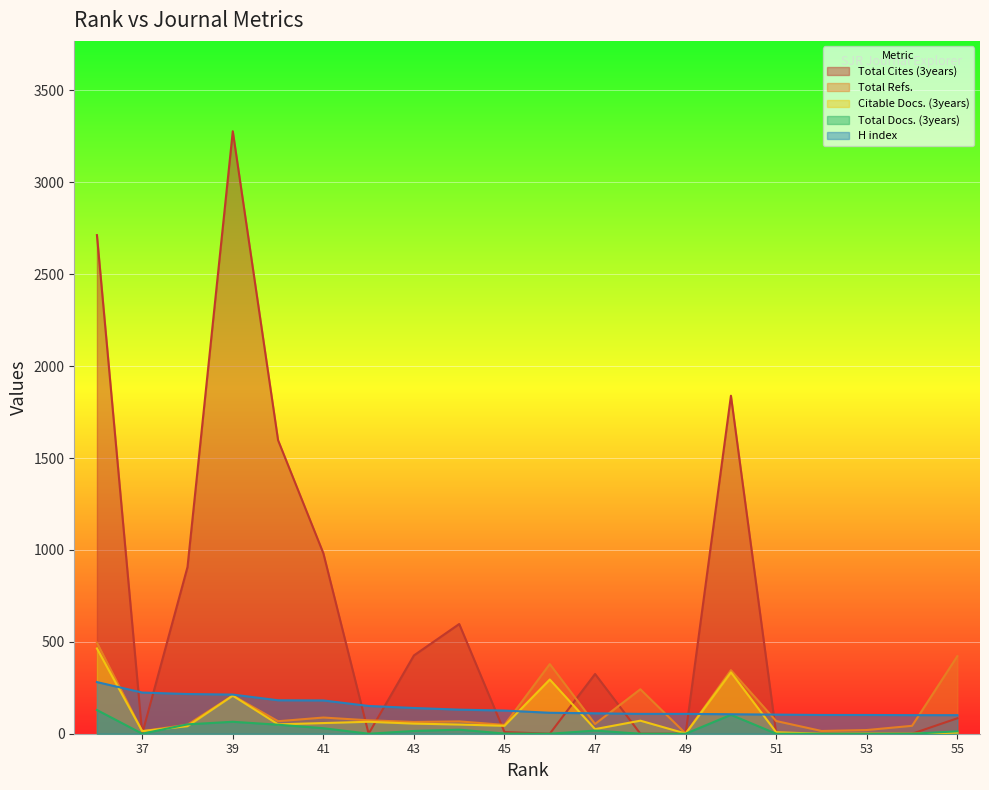

Reading right to left, what are all the values shown in this chart?

H index: 36=281	37=224	38=216	39=213	40=182	41=181	42=151	43=140	44=131	45=126	46=114	47=111	48=108	49=108	50=106	51=104	52=102	53=102	54=101	55=101
Total Docs. (3years): 36=129	37=0	38=51	39=65	40=49	41=30	42=0	43=15	44=22	45=1	46=0	47=17	48=0	49=0	50=103	51=0	52=0	53=0	54=0	55=13
Citable Docs. (3years): 36=464	37=14	38=41	39=207	40=51	41=58	42=65	43=55	44=50	45=43	46=295	47=25	48=71	49=1	50=334	51=8	52=0	53=1	54=0	55=6
Total Cites (3years): 36=2713	37=0	38=907	39=3278	40=1597	41=982	42=0	43=426	44=597	45=9	46=0	47=325	48=0	49=0	50=1839	51=0	52=0	53=0	54=0	55=84
Total Refs.: 36=495	37=14	38=49	39=208	40=68	41=88	42=73	43=64	44=67	45=48	46=379	47=53	48=242	49=1	50=346	51=69	52=15	53=20	54=43	55=422